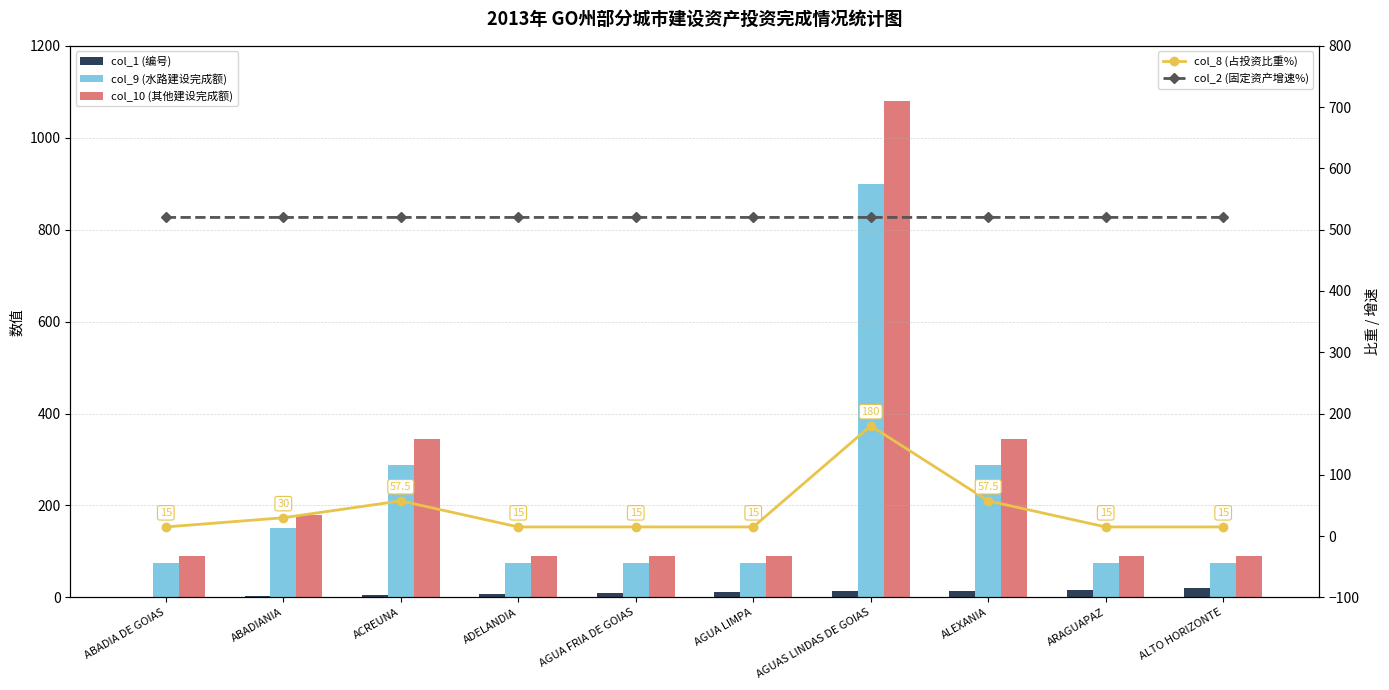

What are all the series names shown in the legend?

col_1 (编号), col_9 (水路建设完成额), col_10 (其他建设完成额), col_8 (占投资比重%), col_2 (固定资产增速%)